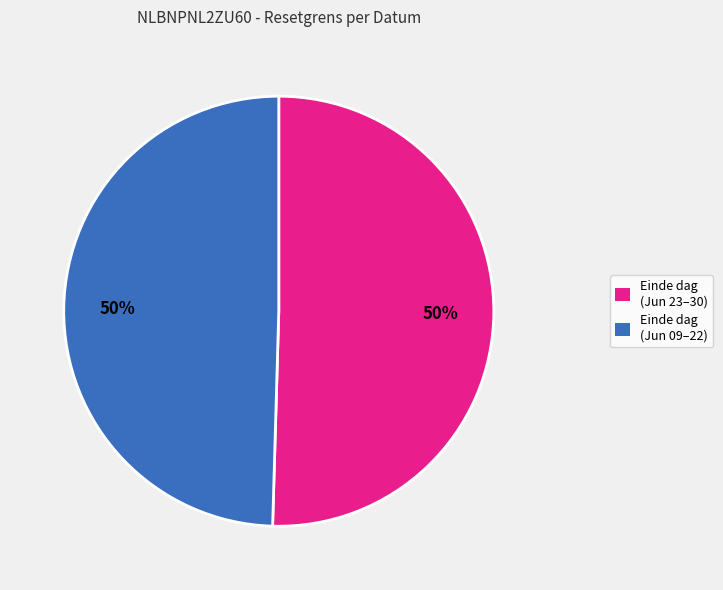

To the nearest percent, what is the average slice percentage?

50%